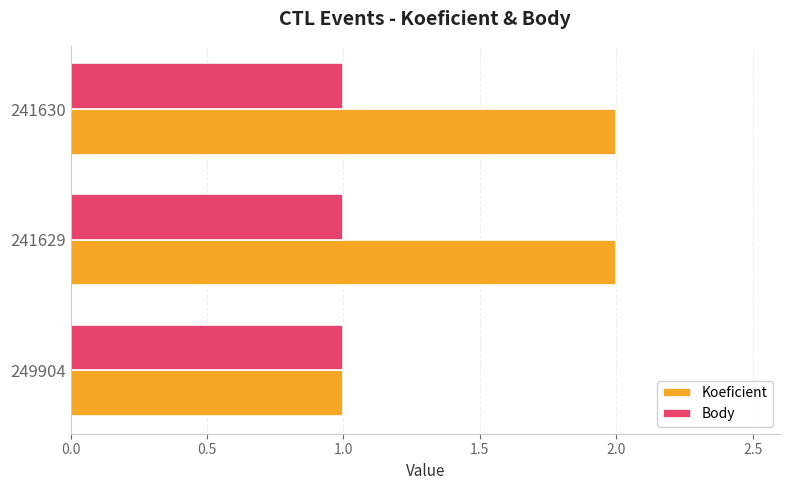

List the series in order of their peak value, highest first.

Koeficient, Body